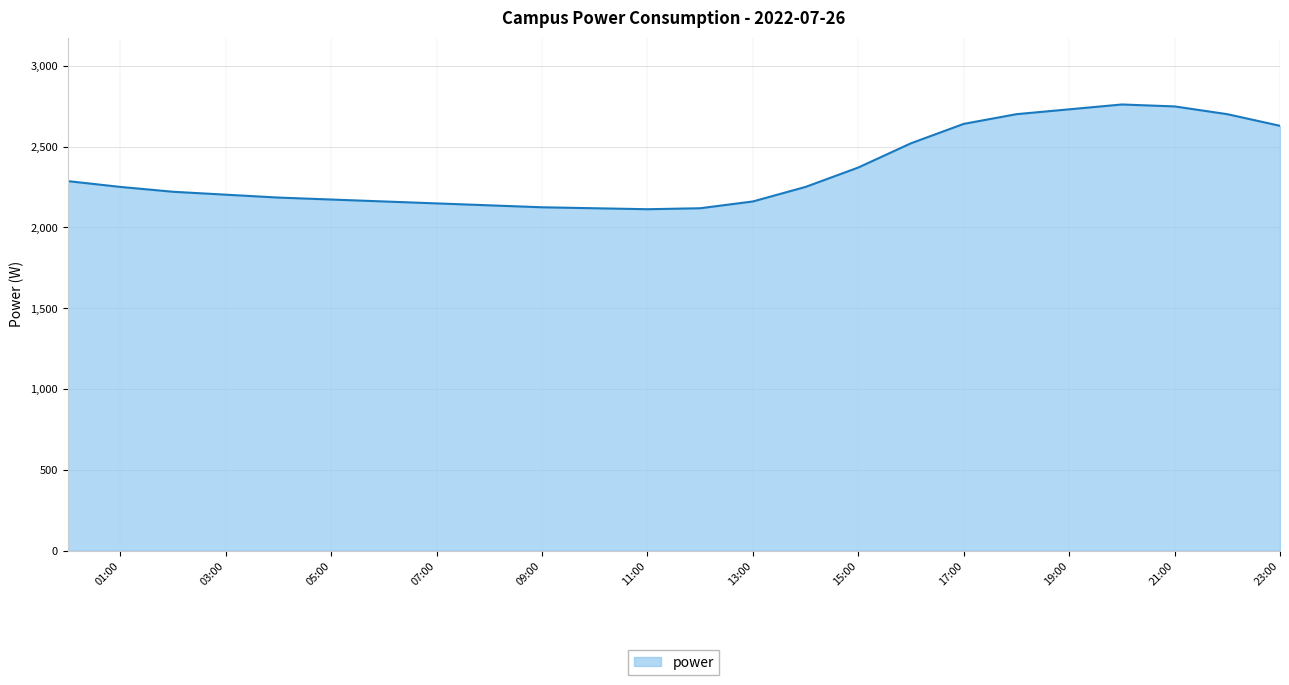

What is the minimum value shown in the chart?

2112